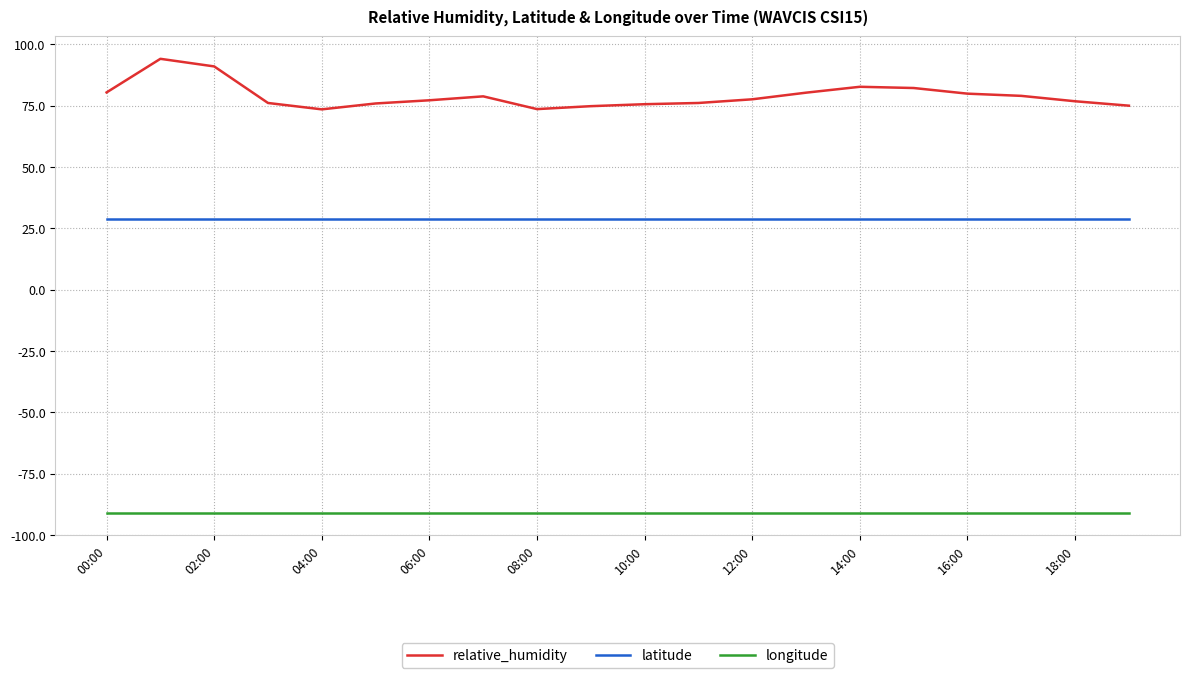

What is the greatest value displayed?

94.1